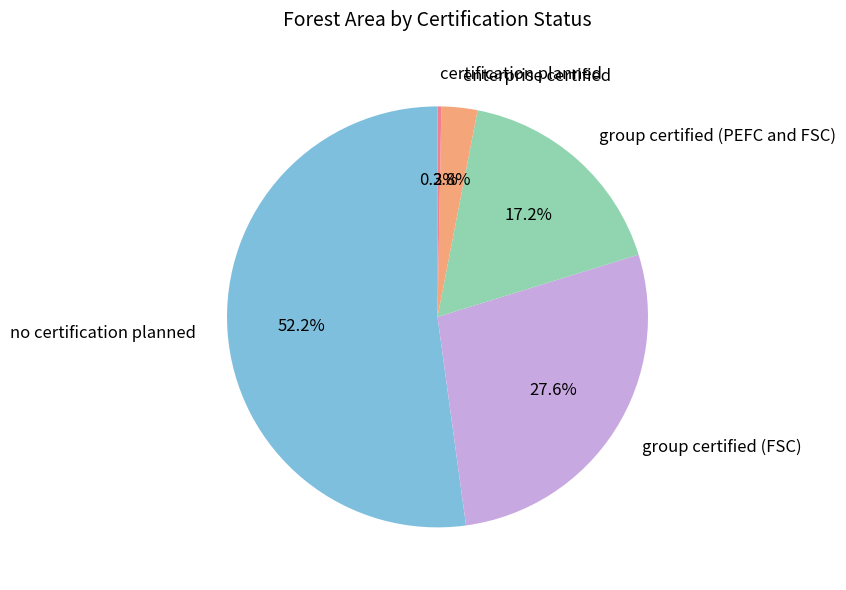

Approximately how many times larger is the value at enterprise certified compared to group certified (FSC)?

0.1